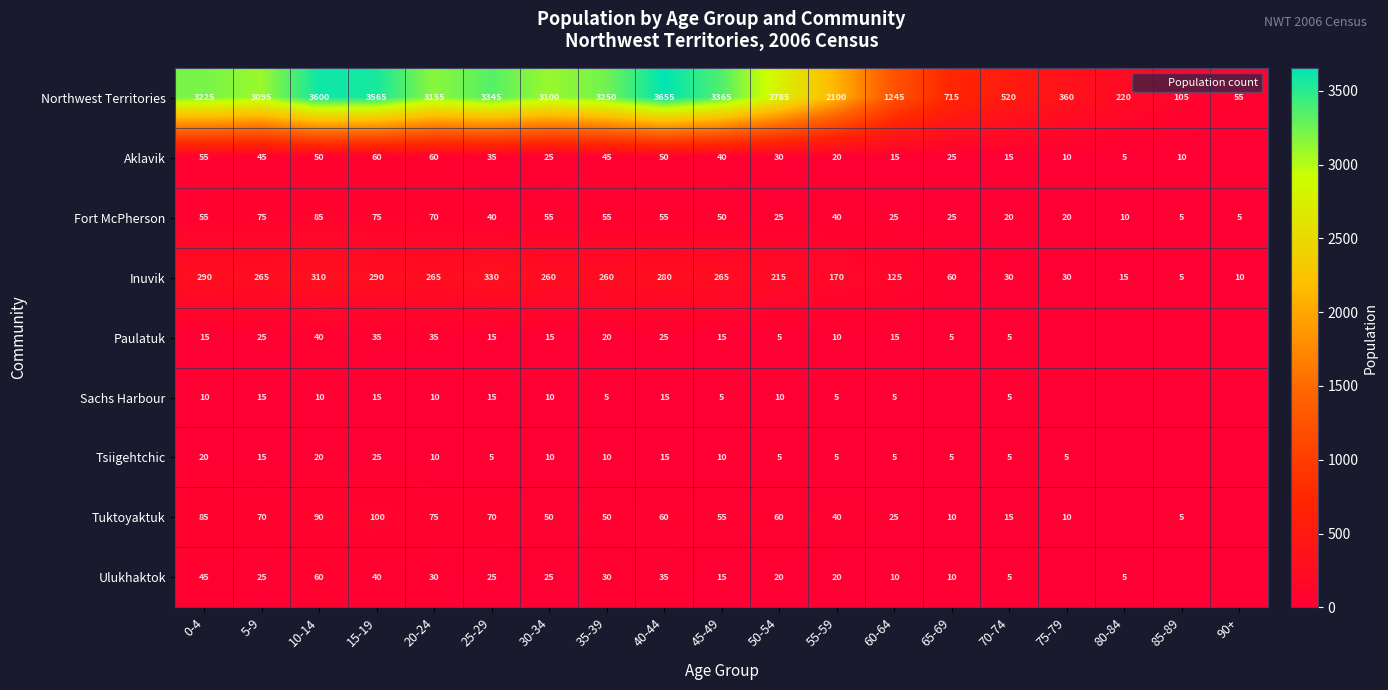

Which category has the highest value in the Ulukhaktok series?

10-14